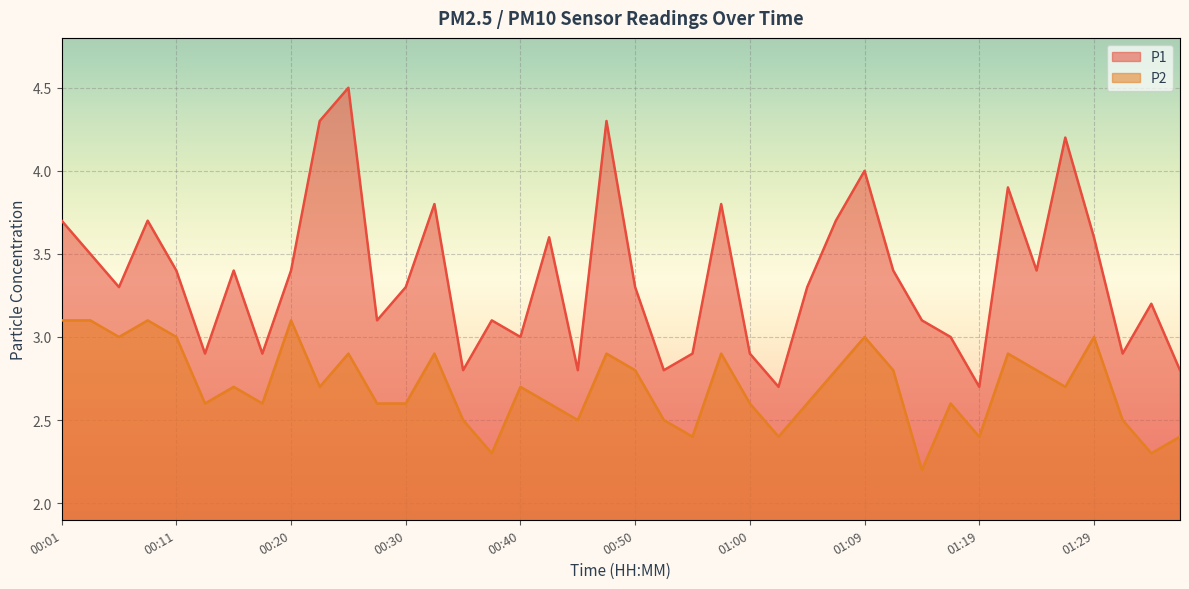

Which series has the largest total across all categories?

P1